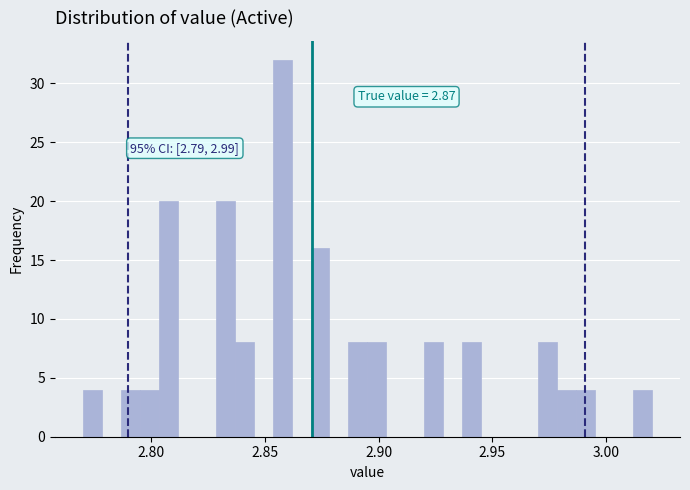

Read against the x-axis, roughly where is the centre of the tallest bar?

2.860